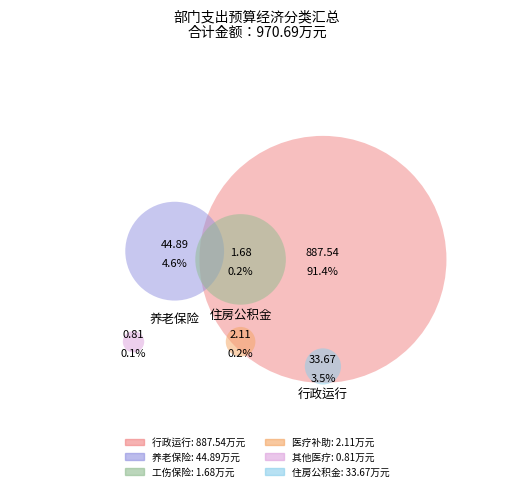

Which category accounts for the majority?

行政运行